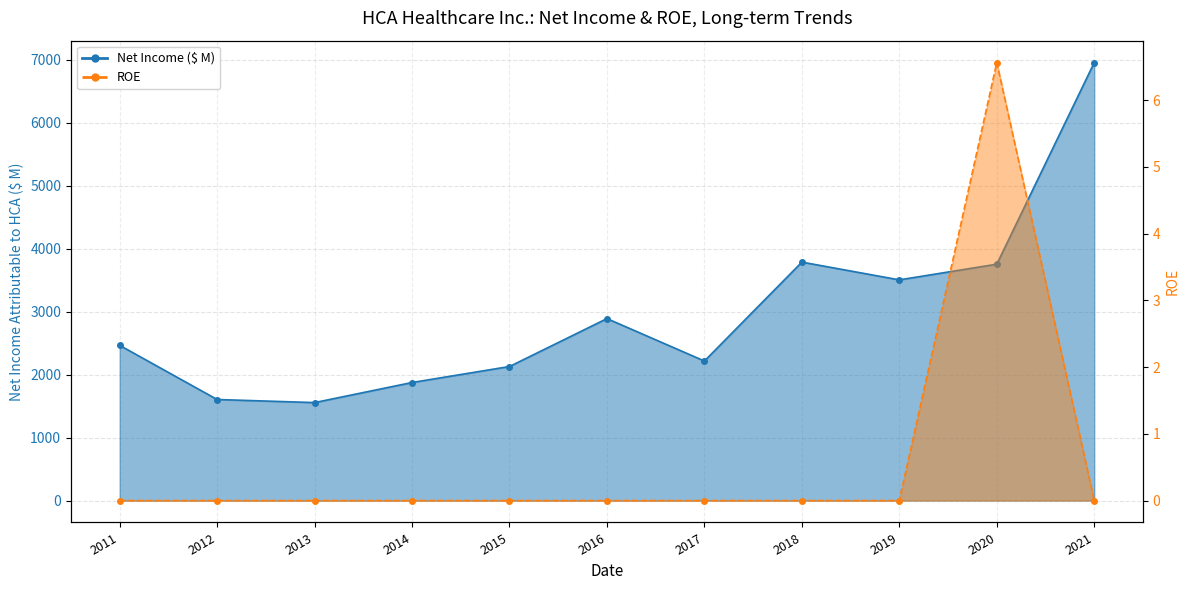

Reading left to right, transcribe all the data shown in this chart.

Net Income ($ M): 2011=2465.0	2012=1605.0	2013=1556.0	2014=1875.0	2015=2129.0	2016=2890.0	2017=2216.0	2018=3787.0	2019=3505.0	2020=3754.0	2021=6956.0
ROE: 2011=0.0	2012=0.0	2013=0.0	2014=0.0	2015=0.0	2016=0.0	2017=0.0	2018=0.0	2019=0.0	2020=6.6	2021=0.0